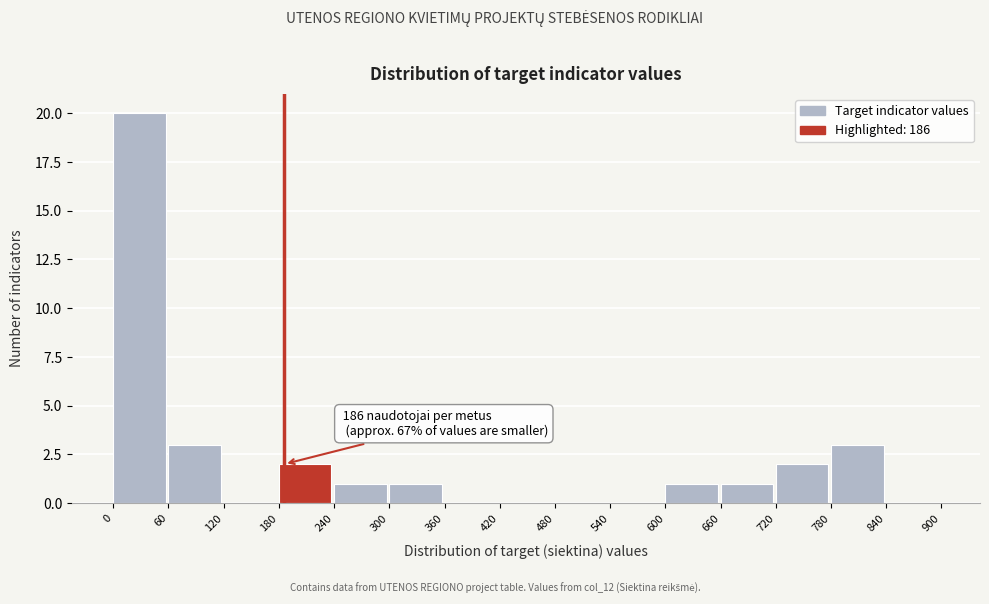

Over which range of the x-axis is the bar tallest?

0 to 60